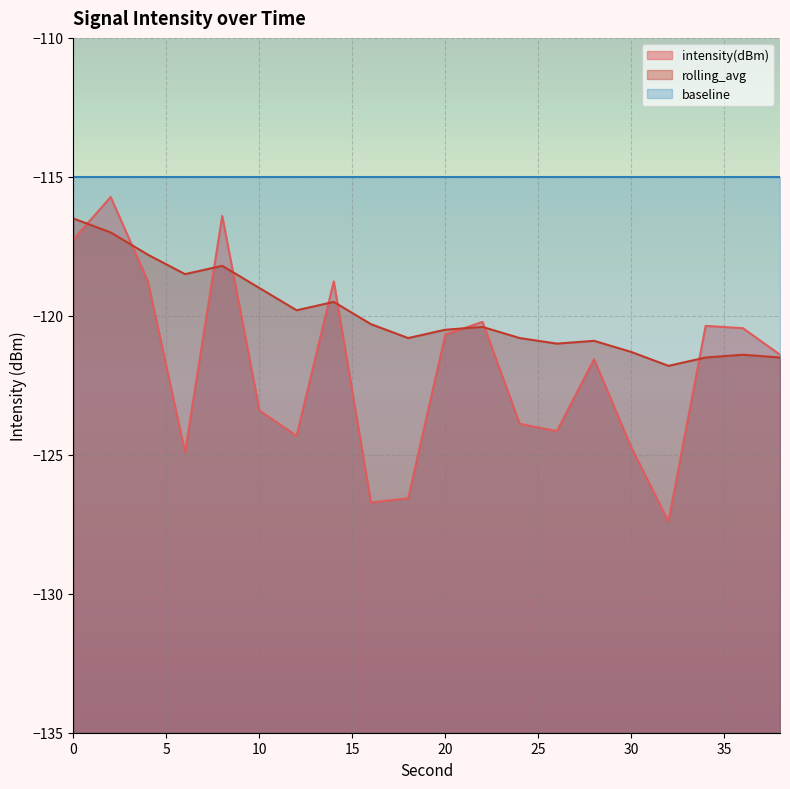

Reading right to left, list all the values displayed in this chart.

intensity(dBm): 38=-121.4	36=-120.4	34=-120.4	32=-127.4	30=-124.7	28=-121.6	26=-124.1	24=-123.9	22=-120.2	20=-120.7	18=-126.6	16=-126.7	14=-118.8	12=-124.3	10=-123.4	8=-116.4	6=-124.9	4=-118.8	2=-115.7	0=-117.2
rolling_avg: 38=-121.5	36=-121.4	34=-121.5	32=-121.8	30=-121.3	28=-120.9	26=-121.0	24=-120.8	22=-120.4	20=-120.5	18=-120.8	16=-120.3	14=-119.5	12=-119.8	10=-119.0	8=-118.2	6=-118.5	4=-117.8	2=-117.0	0=-116.5